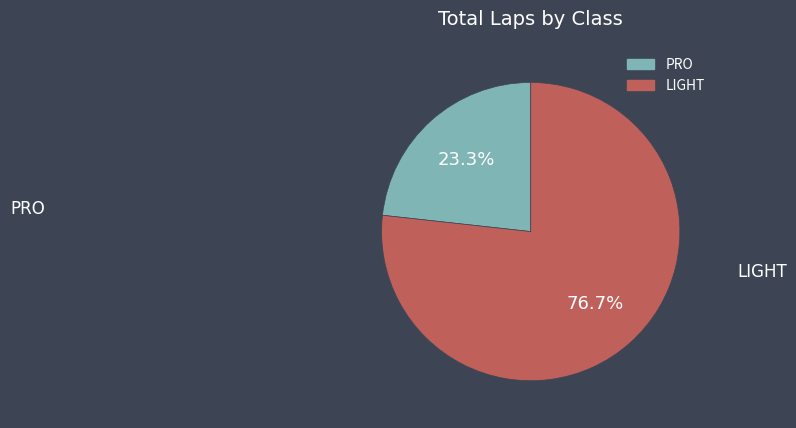

To the nearest percent, what percentage of the pie is LIGHT?

77%